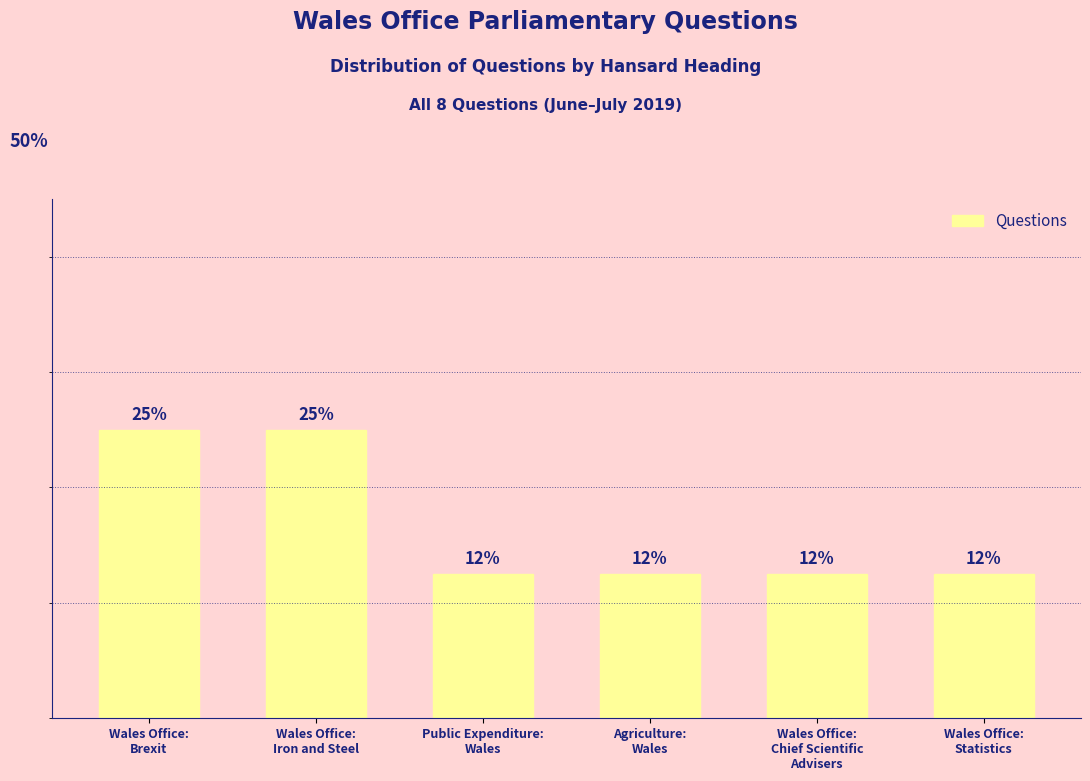

Where is the data nearest to the value 18?

Public Expenditure:
Wales